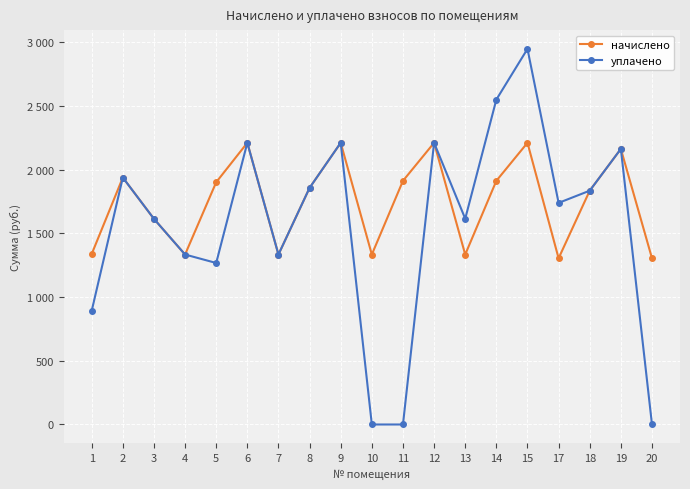

Which series has the largest range (max minus min)?

уплачено